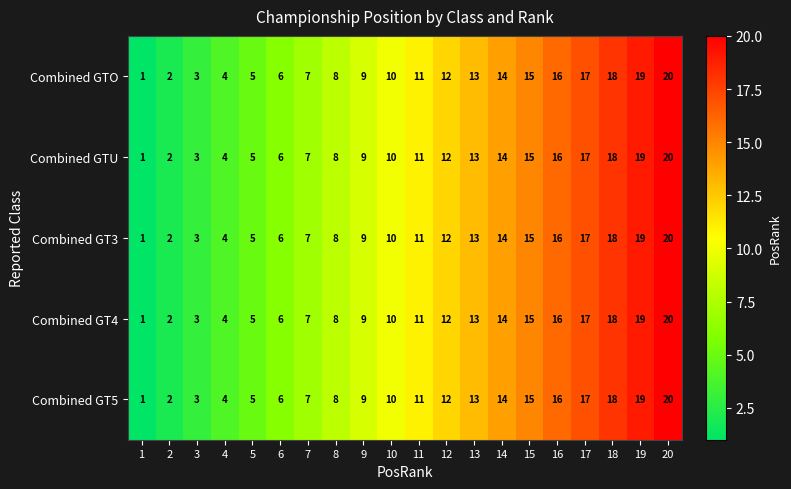

What value does the Combined GT3 series have at 13, to the nearest 5?

15